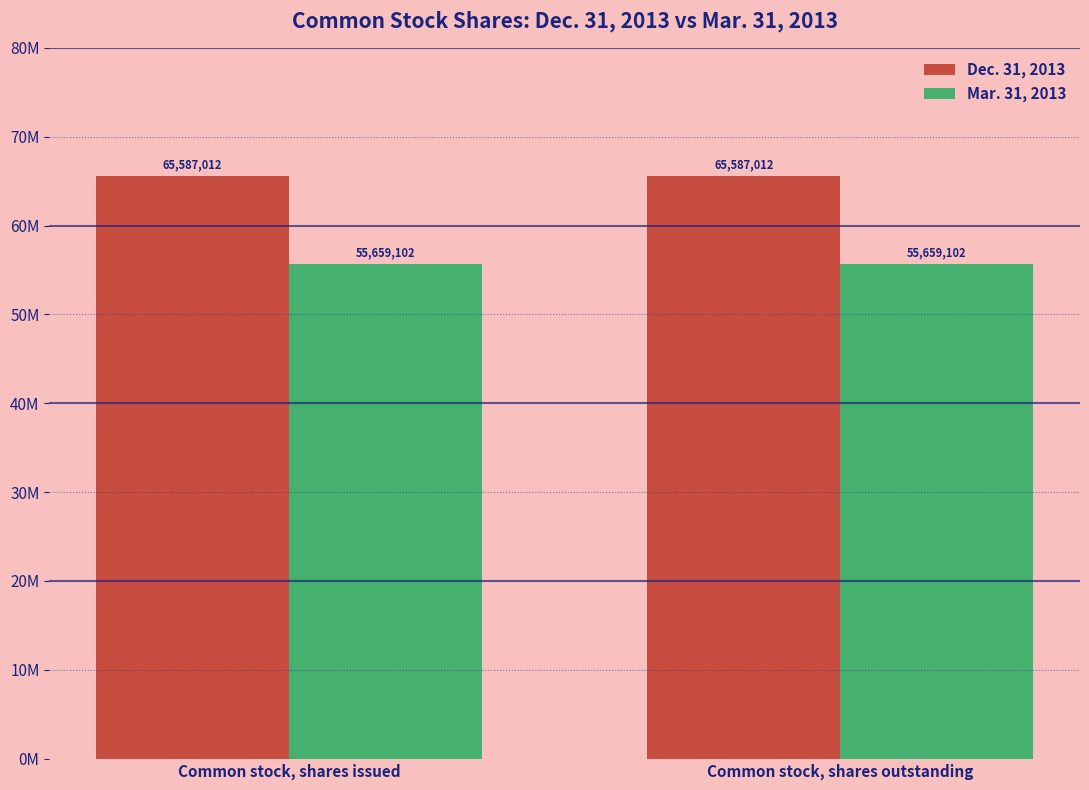

What value does the Mar. 31, 2013 series have at Common stock, shares outstanding?

55659102